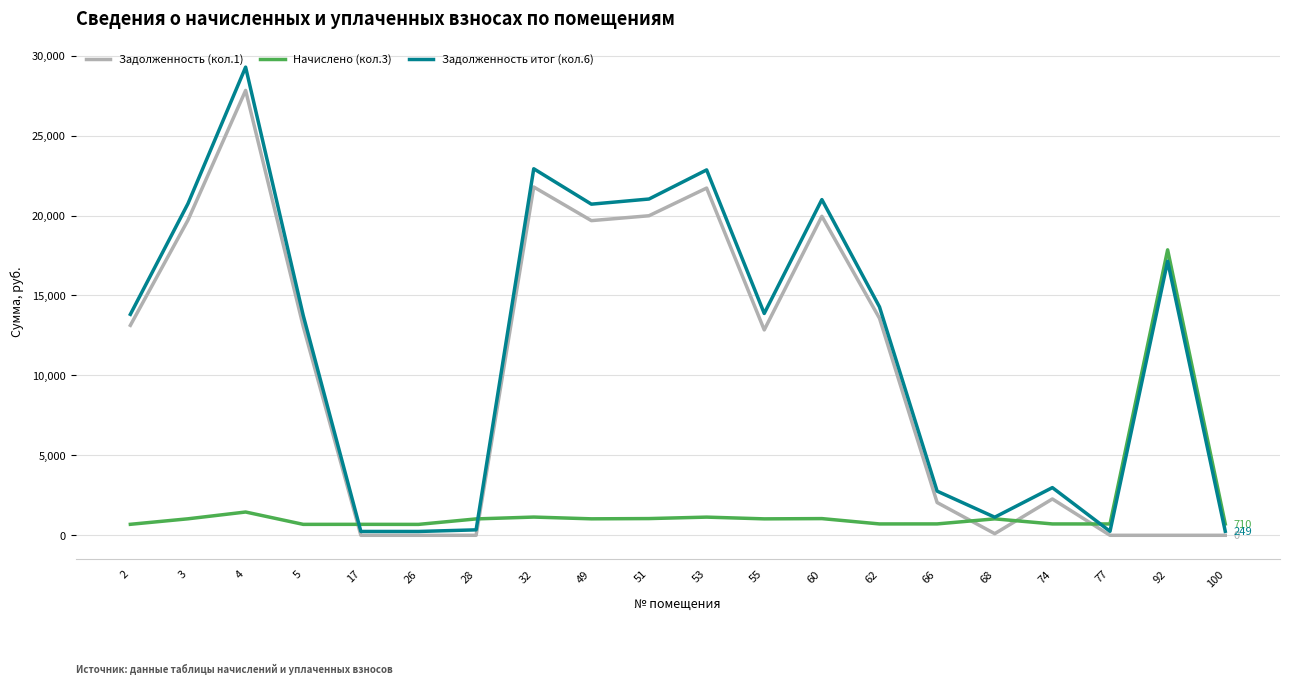

What is the difference between the highest and lowest values at 53?

21716.5